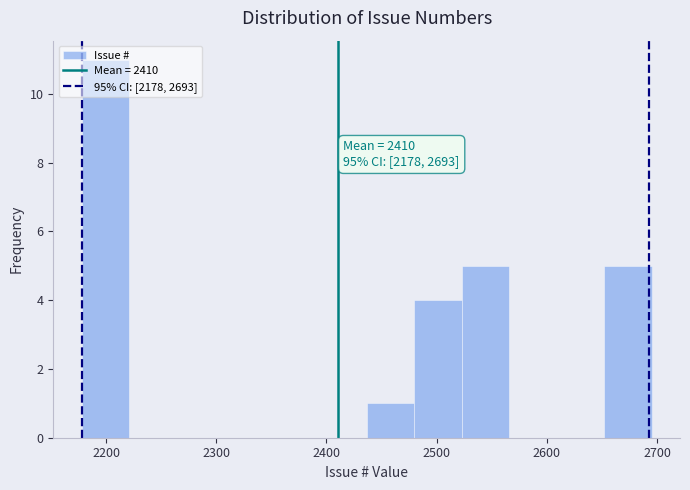

Which range on the x-axis has the tallest bar?

2180 to 2220